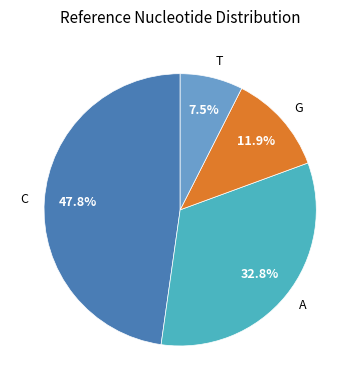

Count the number of slices in the pie.

4